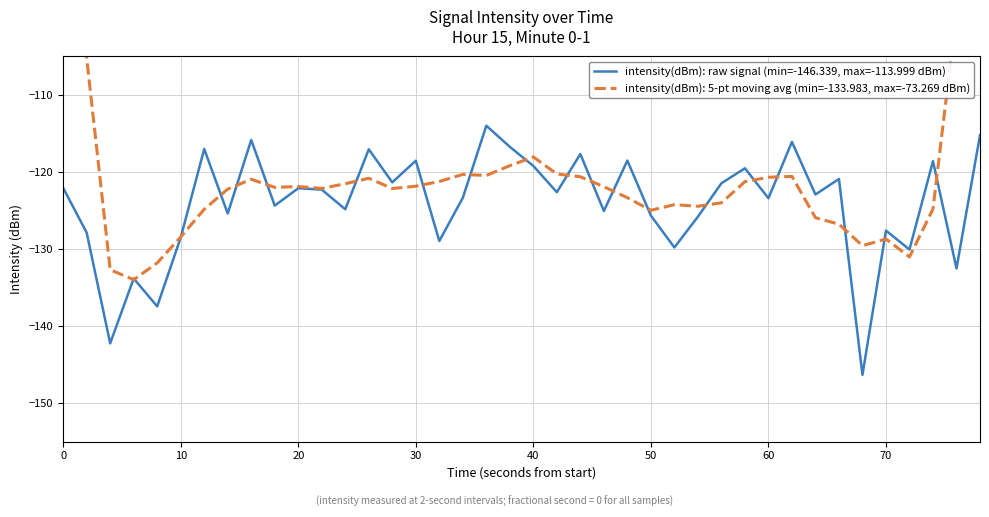

How many lines are shown in the chart?

1